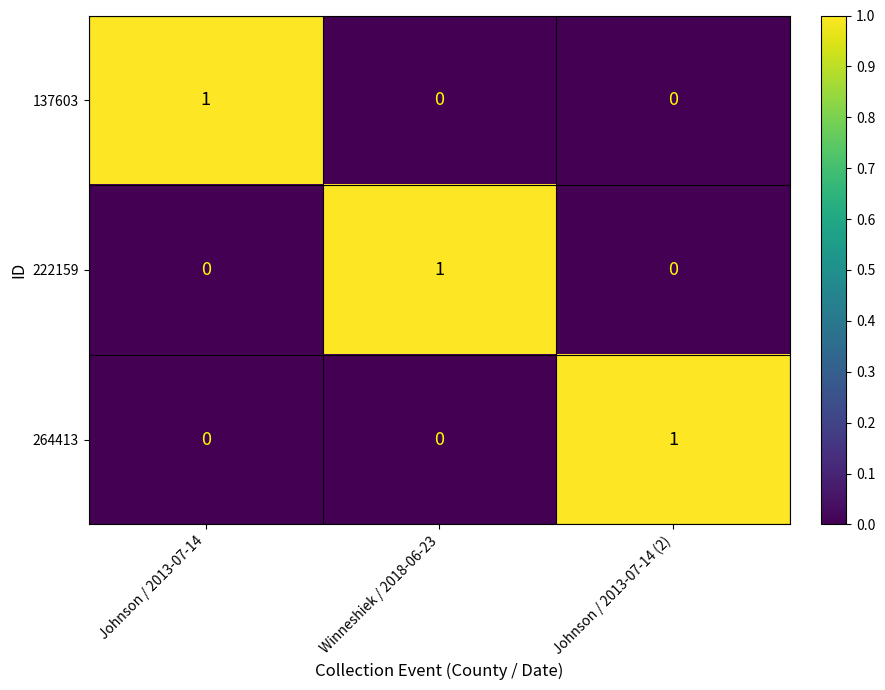

The 222159 series shows 0 at Johnson / 2013-07-14. True or false?

True